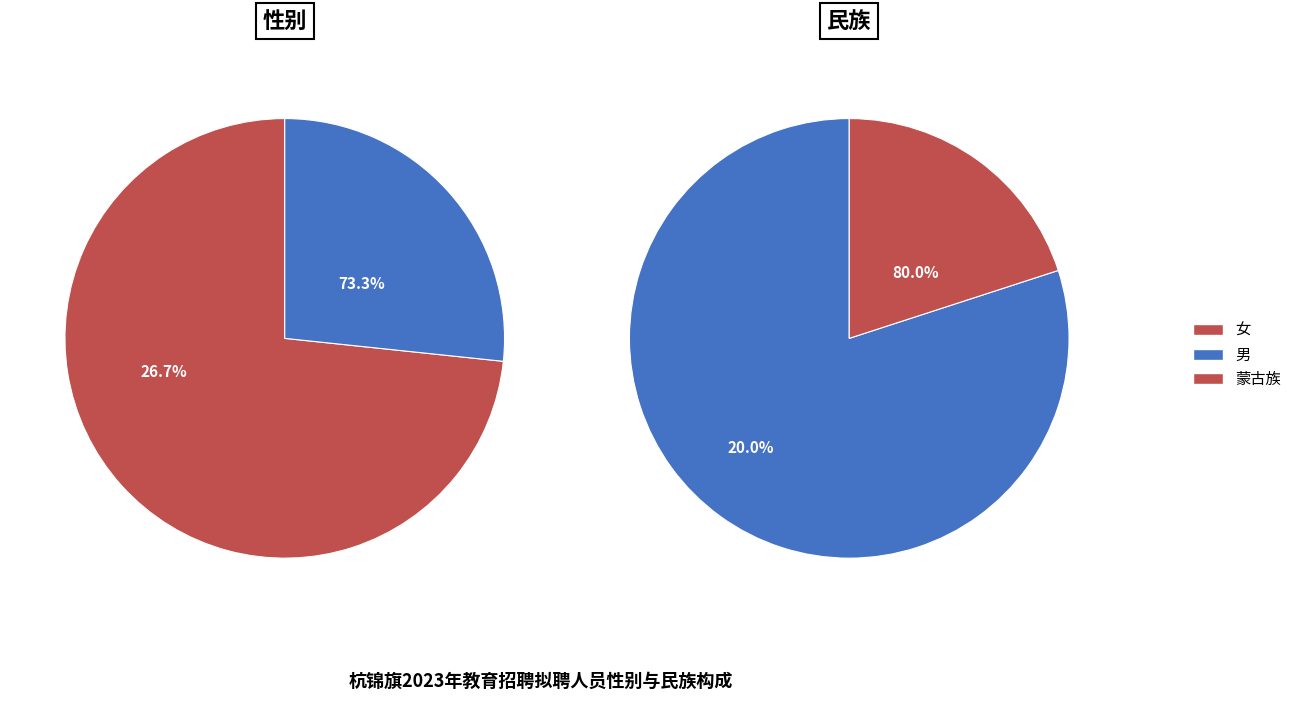

To the nearest percent, what portion does 蒙古族 represent?

20%